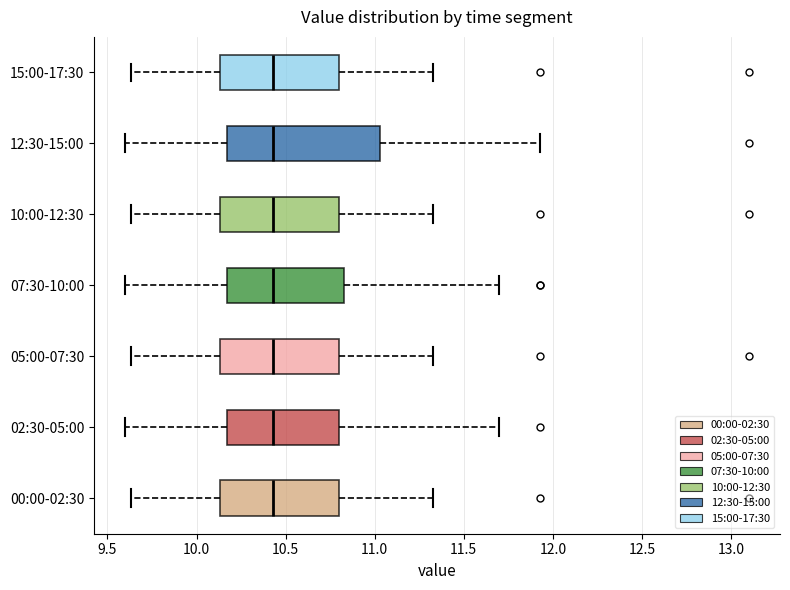

Where is the left edge of the box for 00:00-02:30 on the x-axis? The values are not printed on the chart, so give them approximately, as read against the axis.

10.15